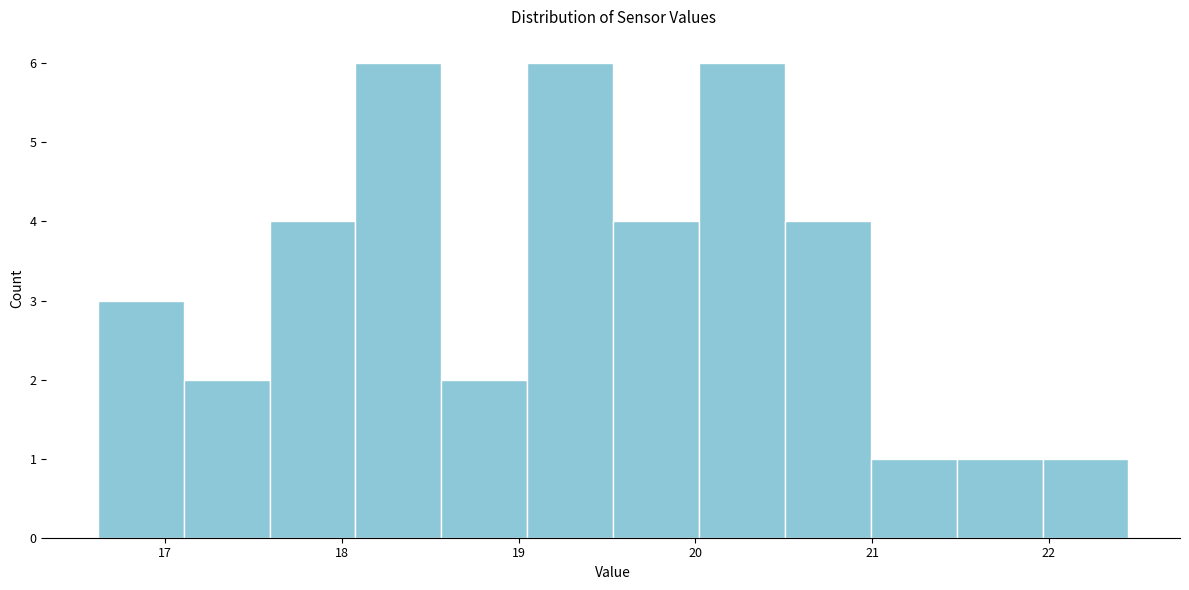

What is the height of the bar covering 20.5 to 21.0 on the x-axis? Neither the bar edges nor the heights are printed on the chart, so give them approximately, as read against the axes.

4